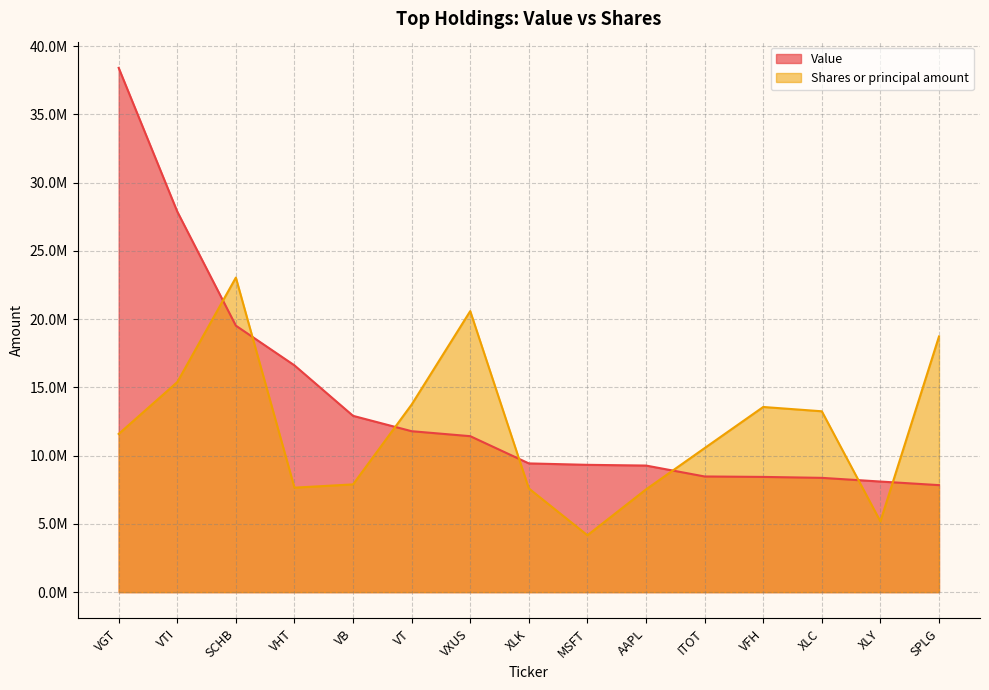

At XLK, list the series in order from largest to smallest.

Value, Shares or principal amount